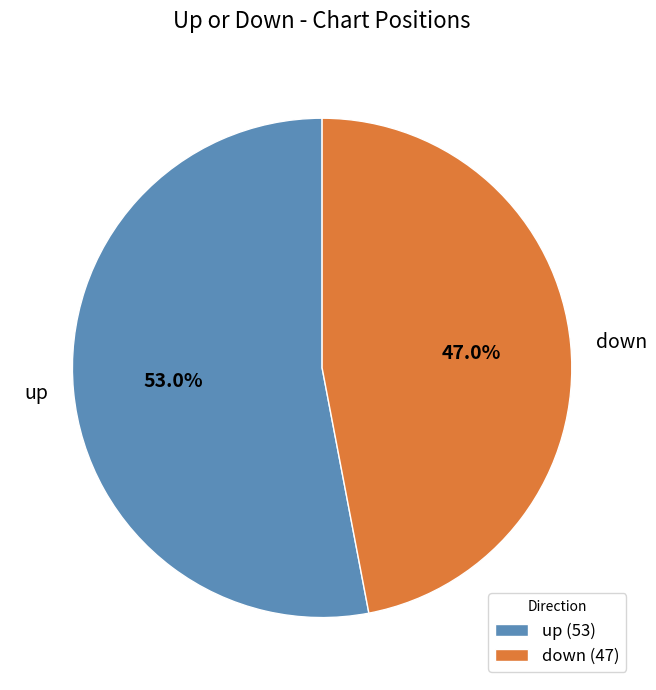

What percentage do down and up together represent?

100.0%